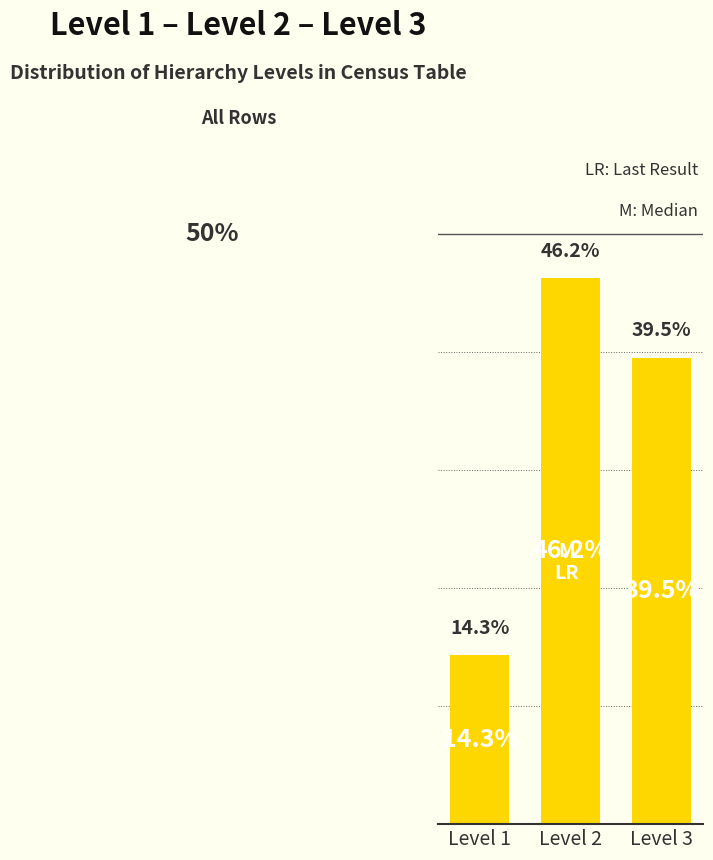

Which has a higher value, Level 3 or Level 1?

Level 3